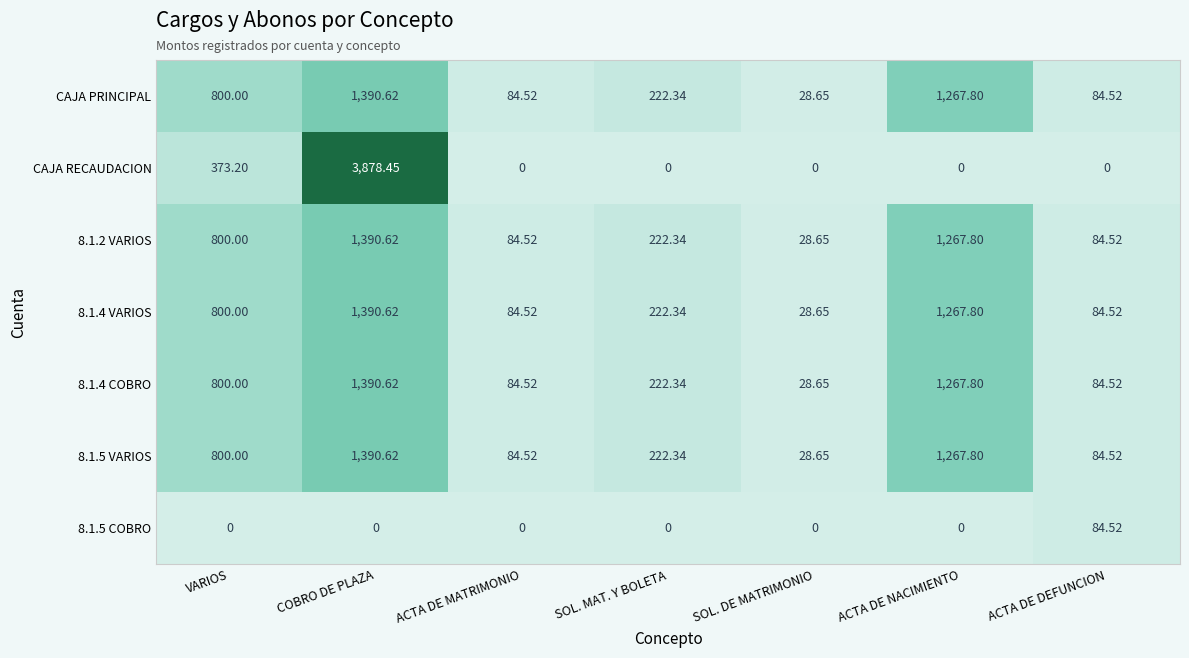

Which series has the largest total across all categories?

CAJA RECAUDACION